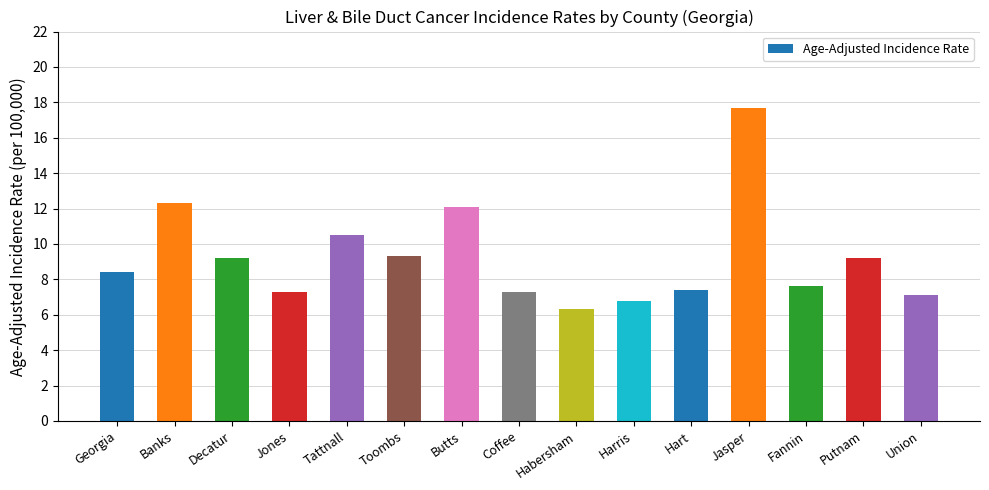

What position from the left is Union?

15